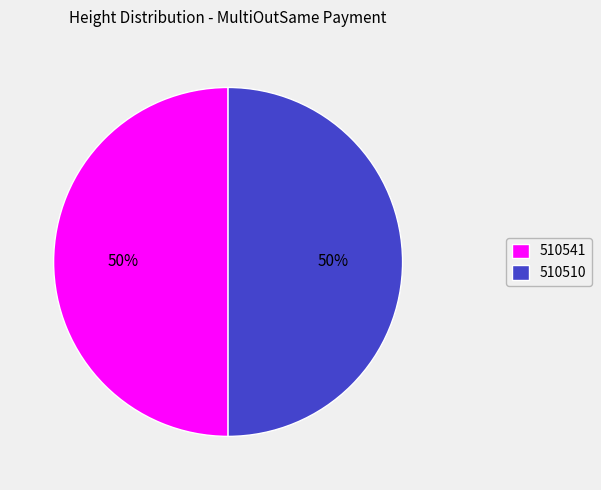

What is the ratio of the value at 510541 to the value at 510510?

1.0